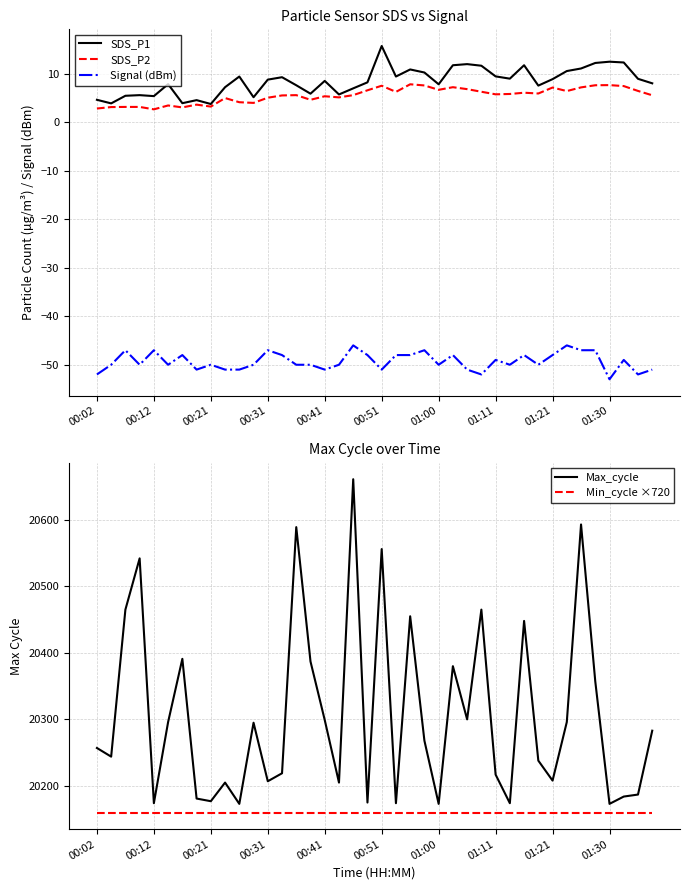

Does the chart display data point markers on the line(s)?

No